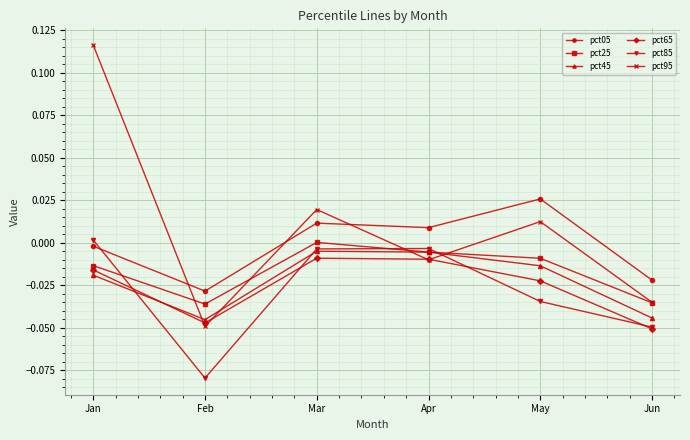

Where is pct05 nearest to the value 0?

Jan